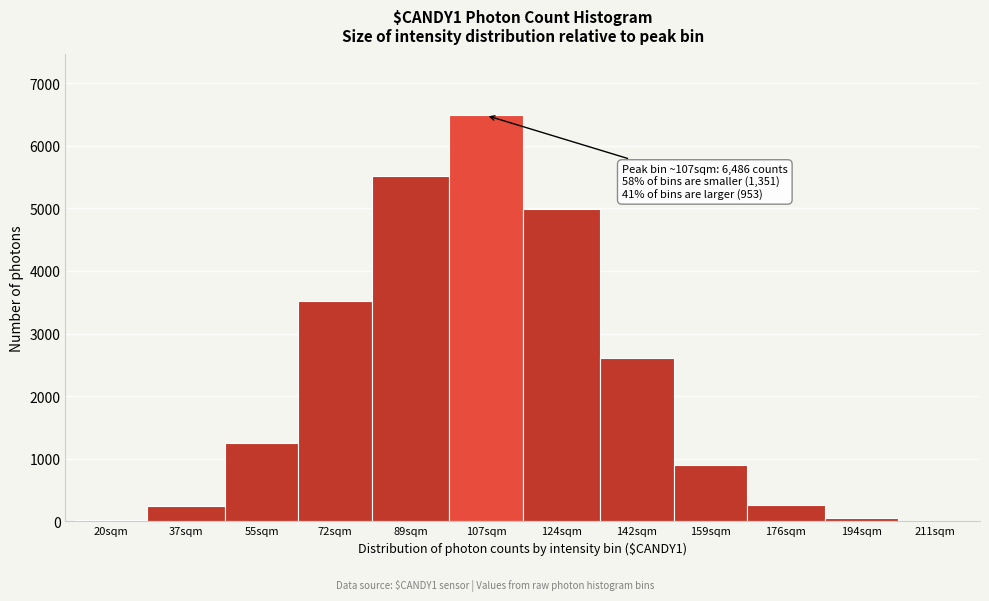

What is the maximum value shown in the chart?

6486